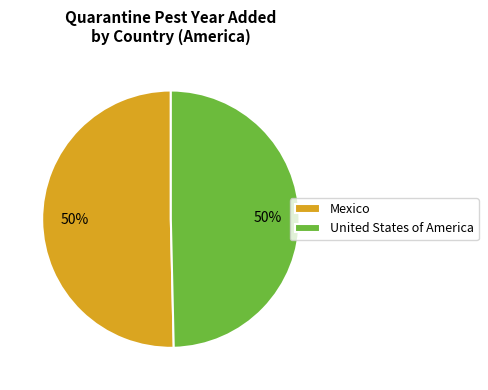

To the nearest percent, what is the combined percentage of Mexico and United States of America?

100%